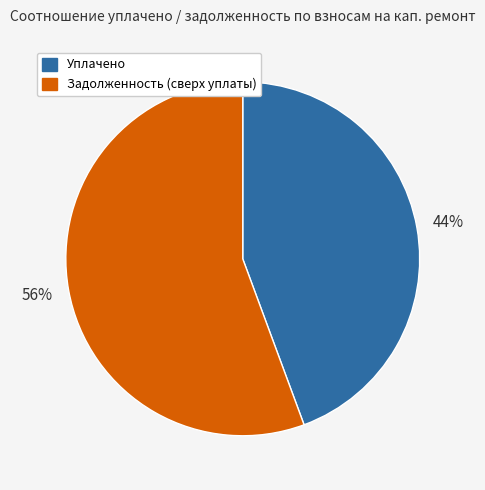

Count the number of slices in the pie.

2